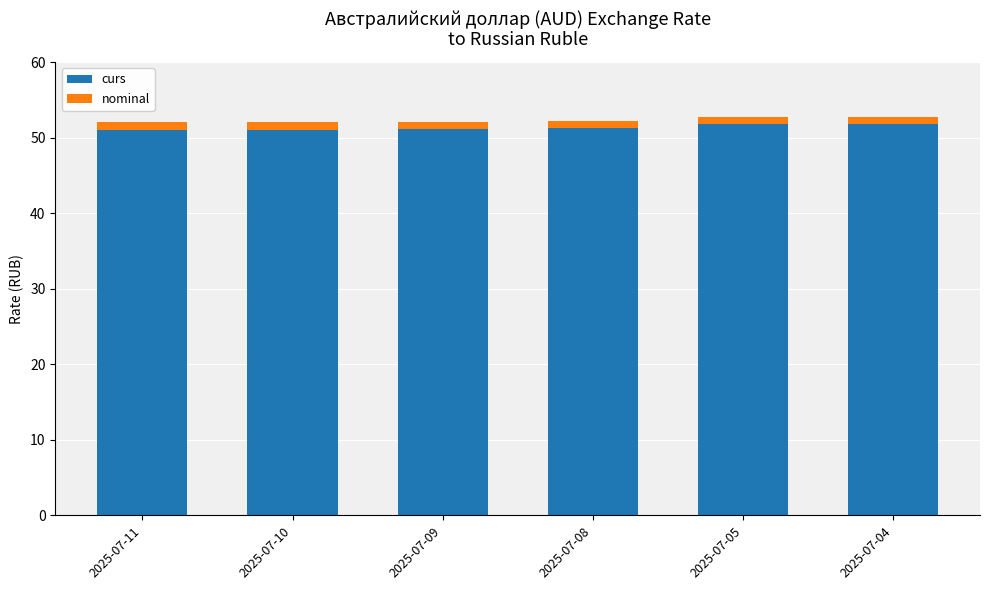

What is the minimum value for curs?

51.0